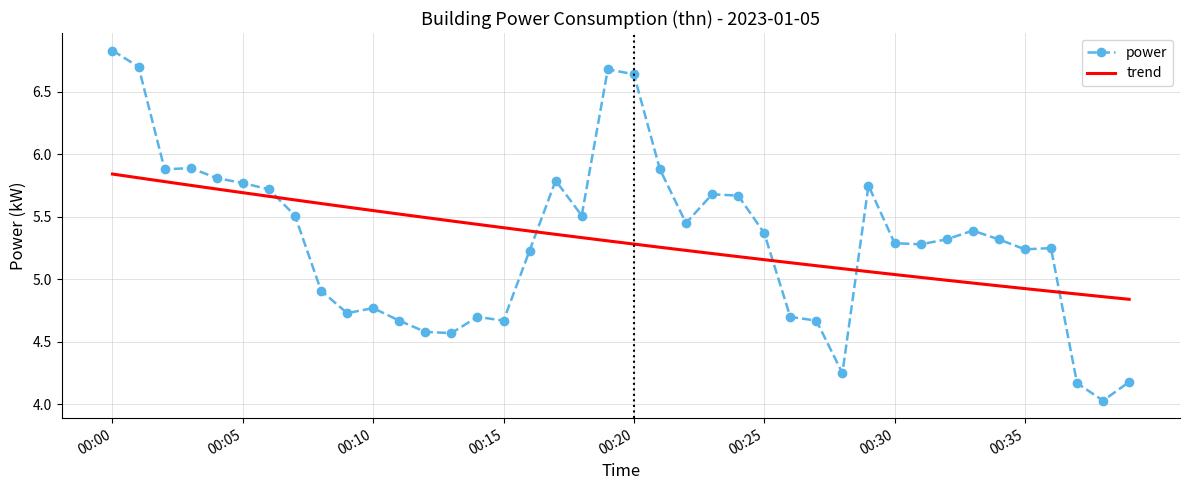

What is the difference between the maximum and minimum values in the trend series?

1.0